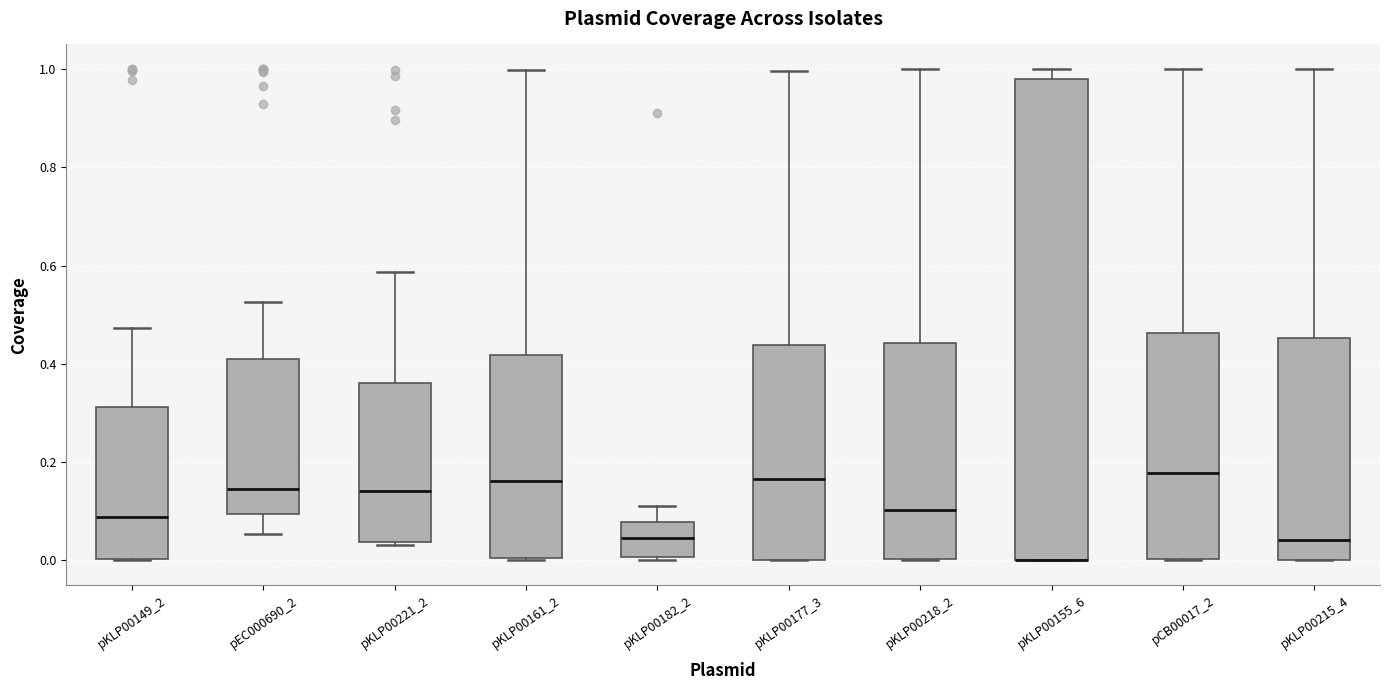

Comparing the boxes themselves (not the whiskers), which one is the tallest?

pKLP00155_6